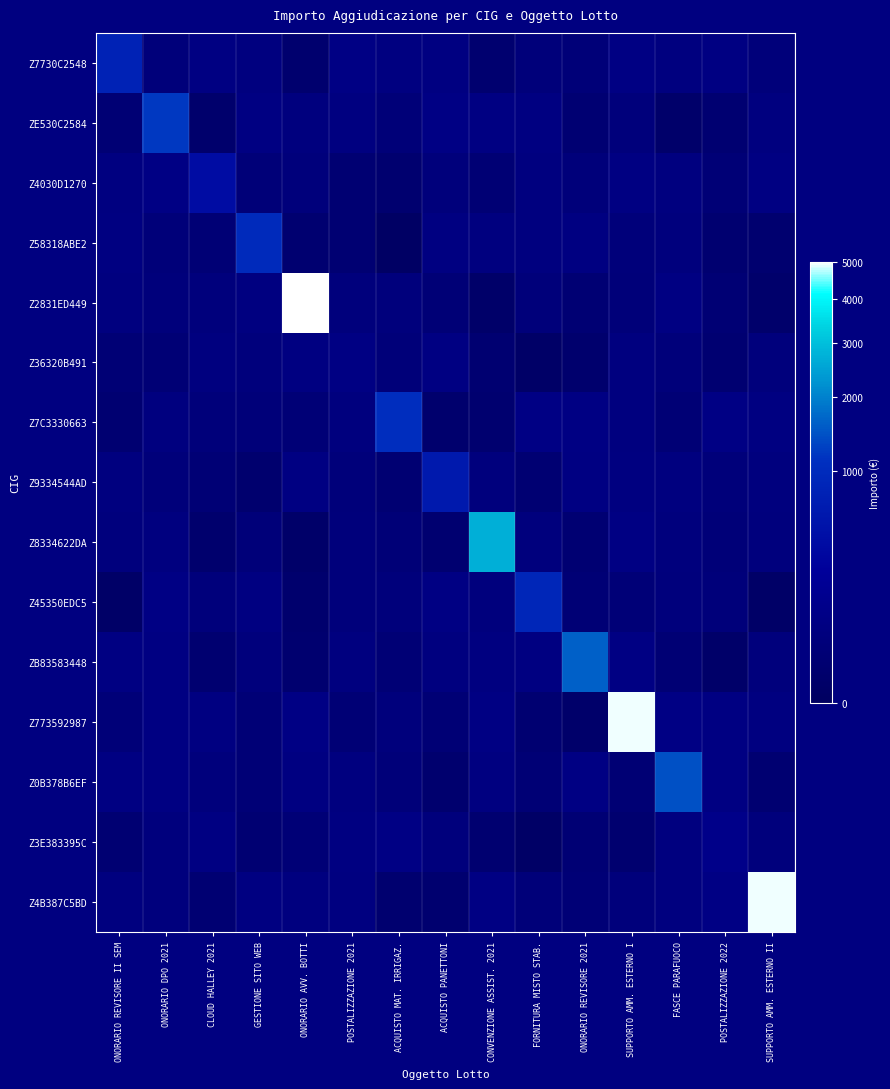

Rank the series at ONORARIO AVV. BOTTI from highest to lowest value.

Z2831ED449, Z773592987, Z9334544AD, Z36320B491, Z0B378B6EF, Z4B387C5BD, ZE530C2584, Z4030D1270, Z3E383395C, Z7C3330663, Z58318ABE2, ZB83583448, Z7730C2548, Z45350EDC5, Z8334622DA